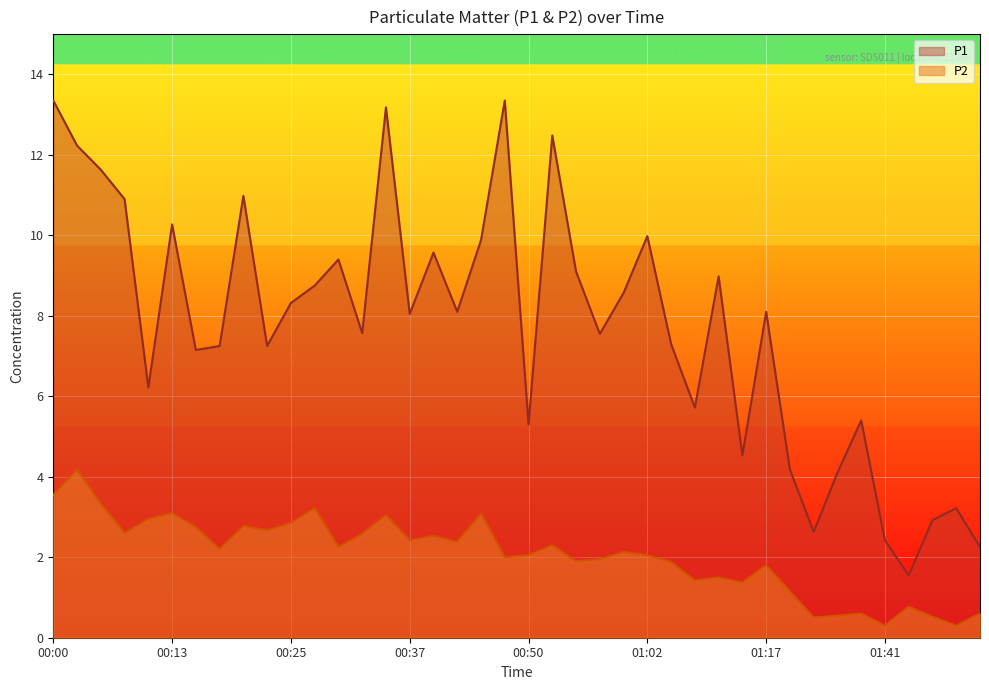

Between 00:13 and 01:12, which series saw the biggest shift?

P2